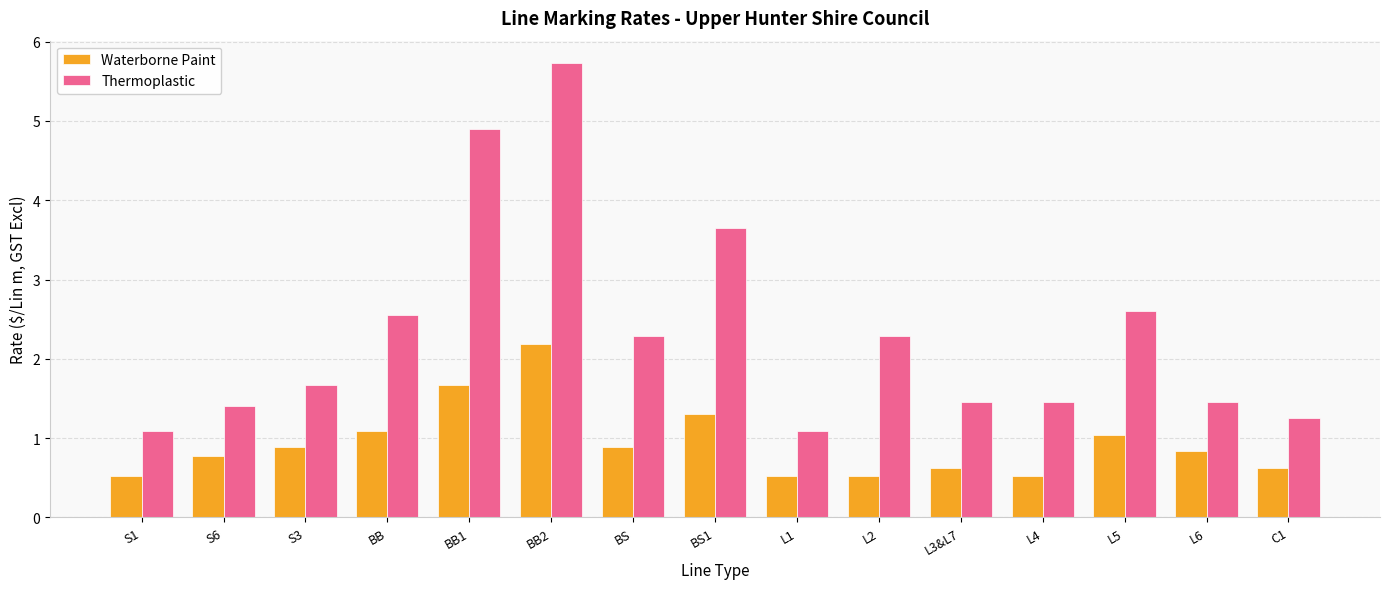

True or false: Thermoplastic has a value of 5.7 at BB2.

True